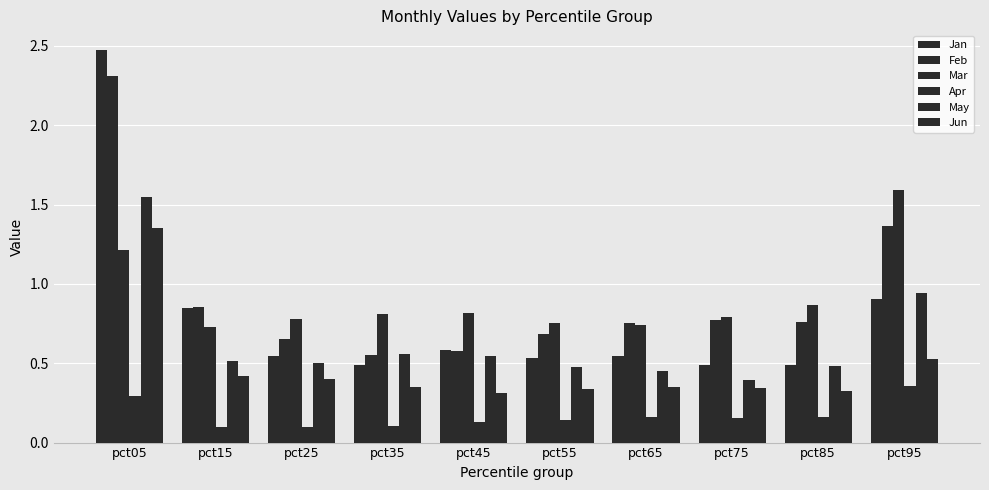

How many groups of bars are there?

10